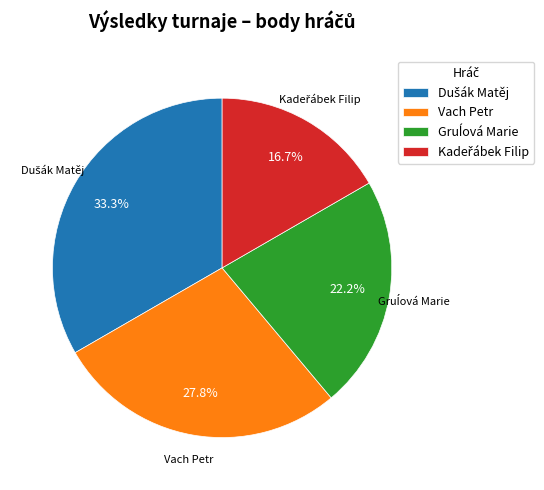

To the nearest percent, what is the difference between the largest and smallest slice percentages?

17%